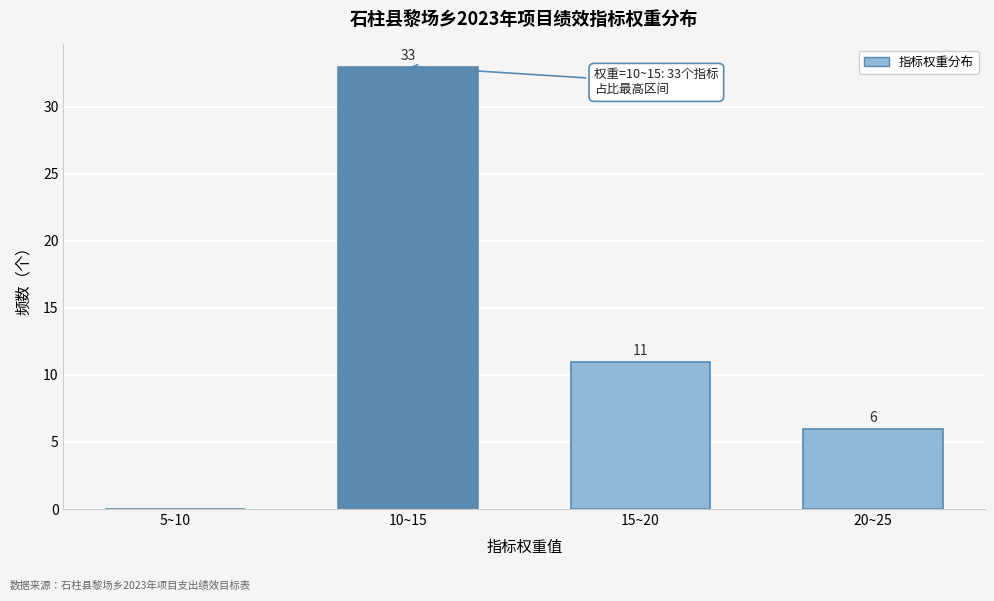

Reading left to right, transcribe all the data shown in this chart.

5~10=0	10~15=33	15~20=11	20~25=6